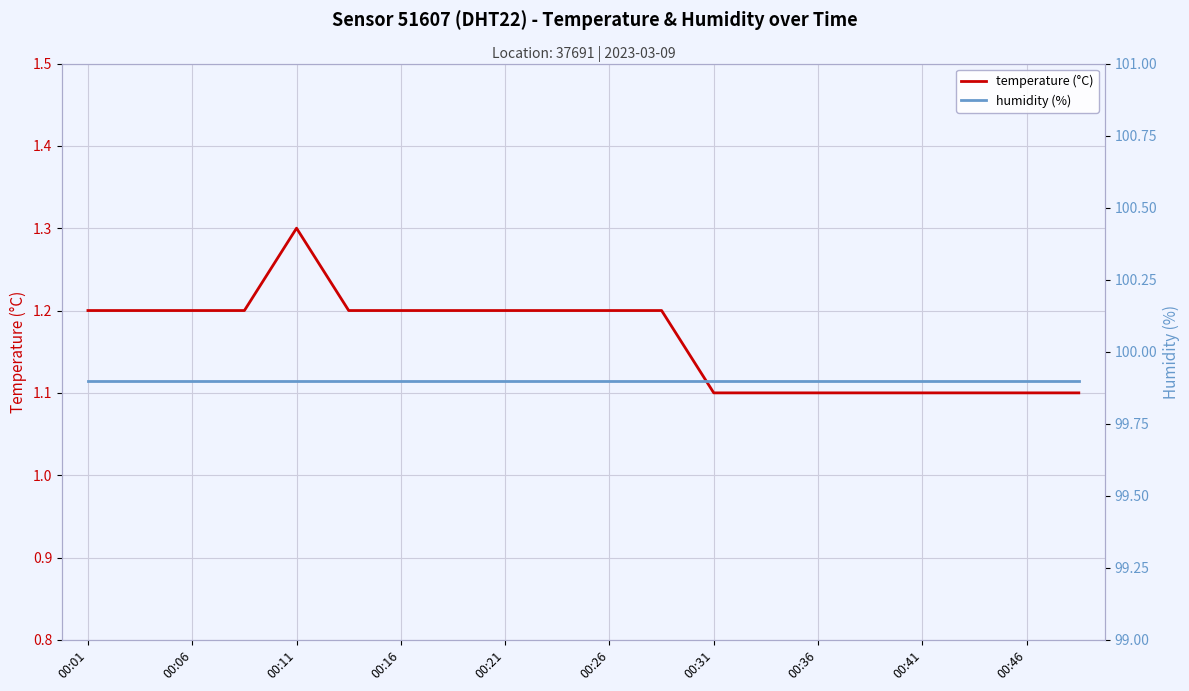

Reading right to left, list all the values displayed in this chart.

temperature (°C): 1.1	1.1	1.1	1.1	1.1	1.1	1.1	1.1	1.2	1.2	1.2	1.2	1.2	1.2	1.2	1.3	1.2	1.2	1.2	1.2
humidity (%): 99.9	99.9	99.9	99.9	99.9	99.9	99.9	99.9	99.9	99.9	99.9	99.9	99.9	99.9	99.9	99.9	99.9	99.9	99.9	99.9